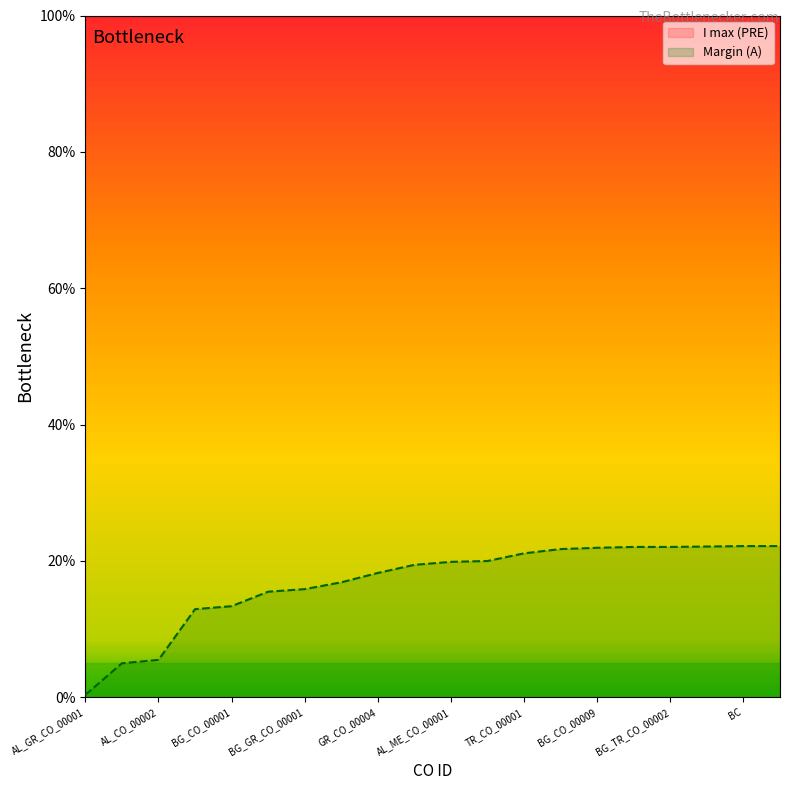

How many data points are above 19?

11